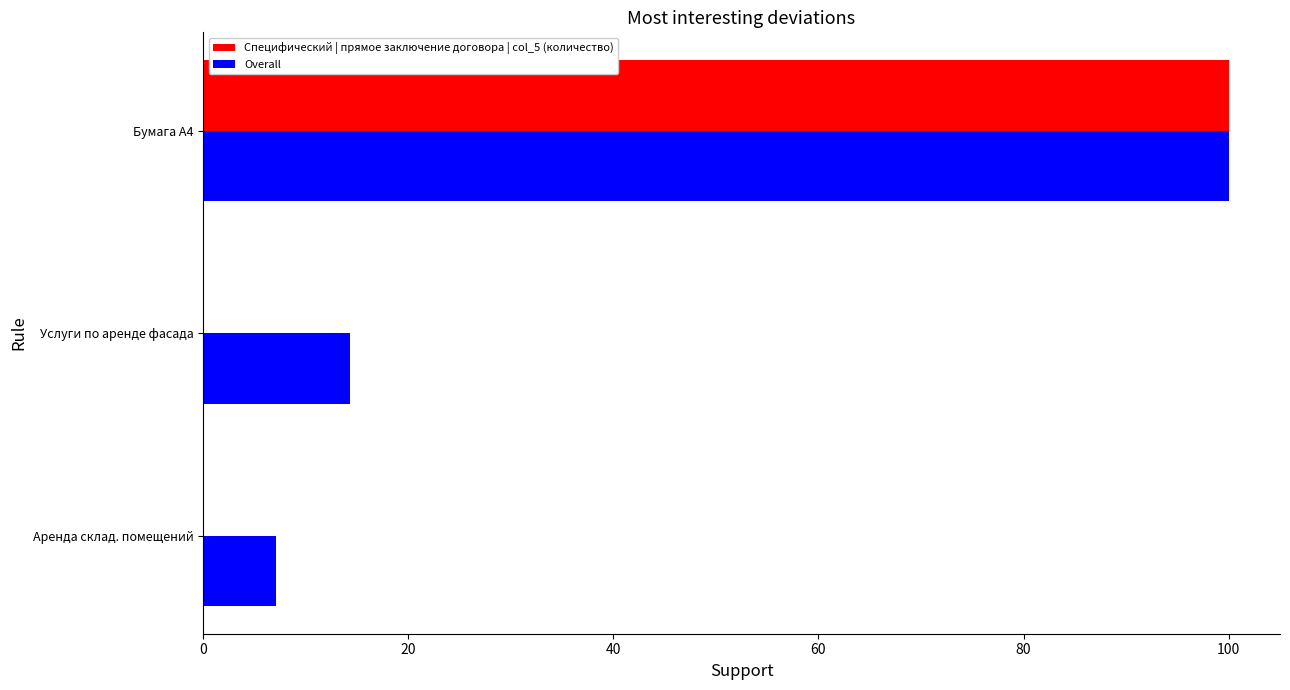

What is the sum of all Специфический | прямое заключение договора | col_5 (количество) values?

100.2